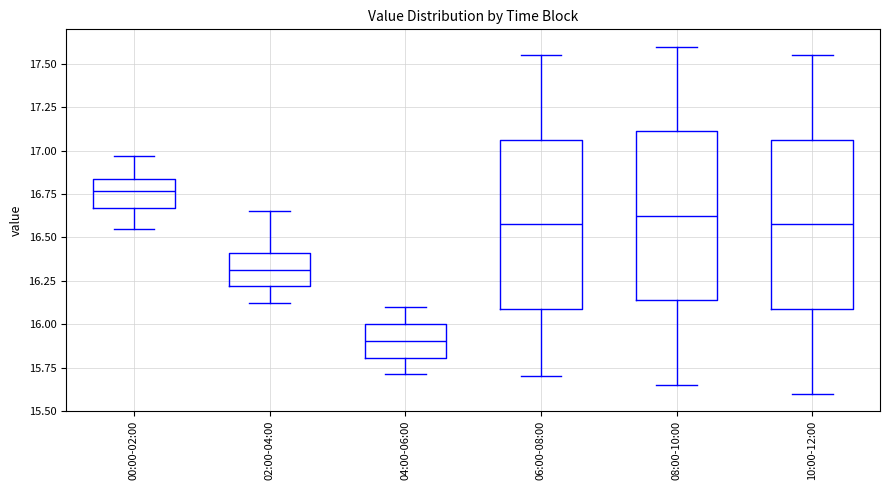

Reading left to right, read every box against the y-axis: the position of its median line, the range the box covers, and the ends of its whiskers. The values are not printed on the chart, so give them approximately, as read against the axis.

00:00-02:00: median 16.75, box 16.65 to 16.85, whiskers 16.55 to 16.95
02:00-04:00: median 16.30, box 16.20 to 16.40, whiskers 16.10 to 16.65
04:00-06:00: median 15.90, box 15.80 to 16.00, whiskers 15.70 to 16.10
06:00-08:00: median 16.60, box 16.10 to 17.05, whiskers 15.70 to 17.55
08:00-10:00: median 16.65, box 16.15 to 17.10, whiskers 15.65 to 17.60
10:00-12:00: median 16.60, box 16.10 to 17.05, whiskers 15.60 to 17.55